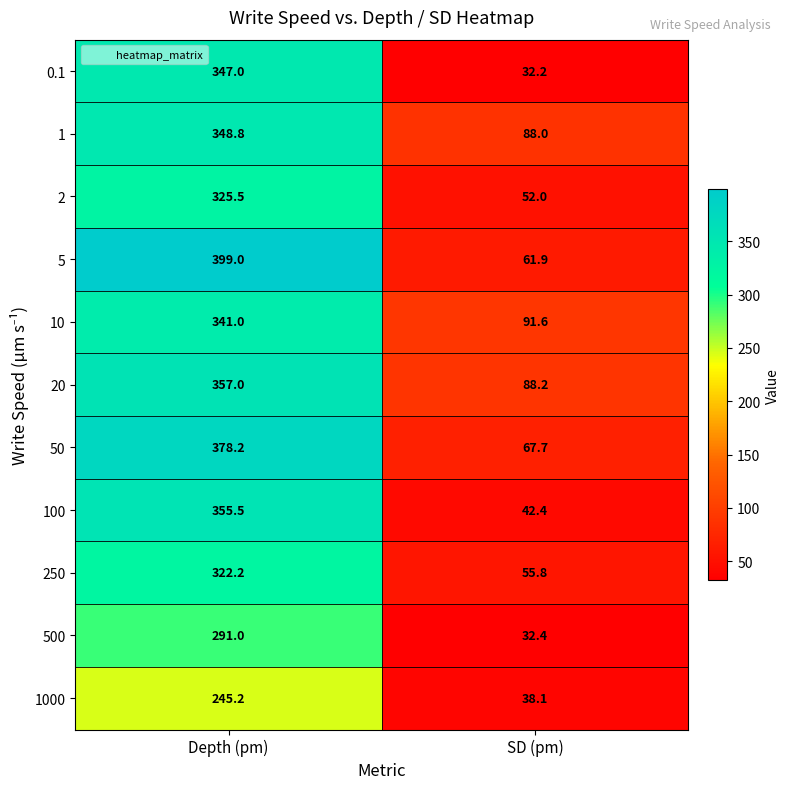

What is the difference between the 0.1 values at SD (pm) and Depth (pm)?

314.8